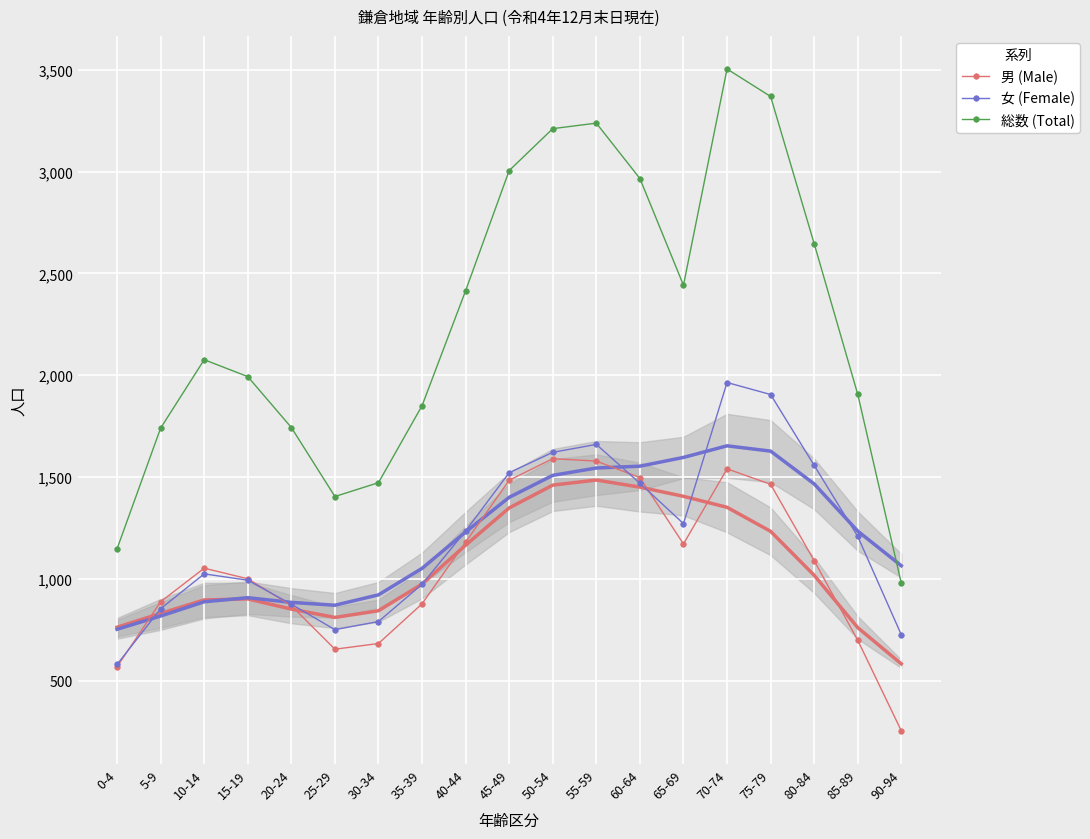

How many data points in 男 (Male) are above 1052?

9